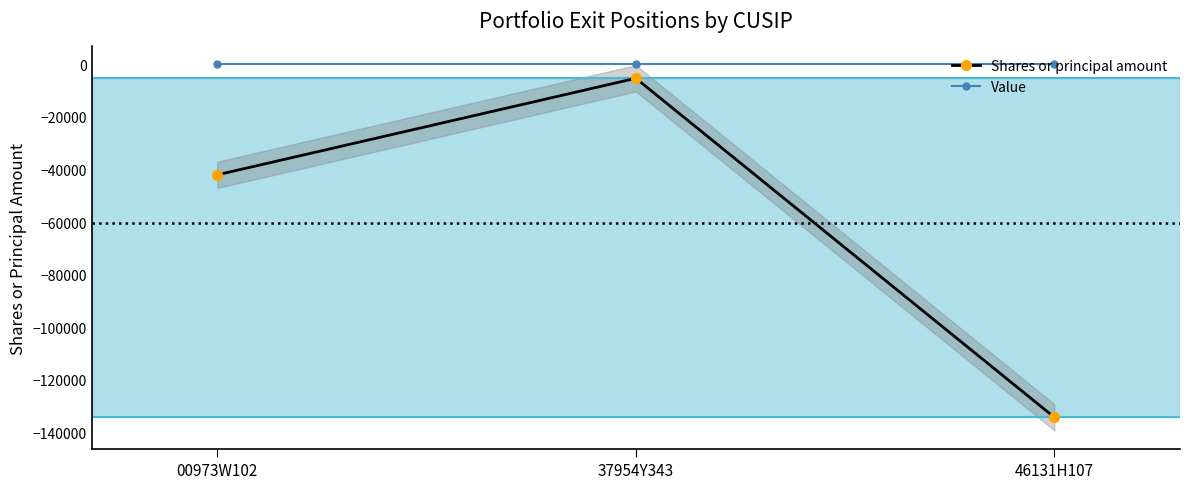

What is the highest value of the Shares or principal amount series?

-5288